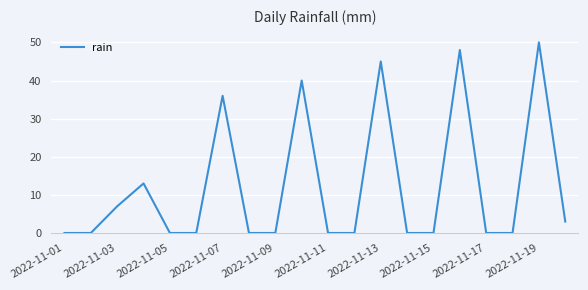

What is the difference between the maximum and minimum values?

50